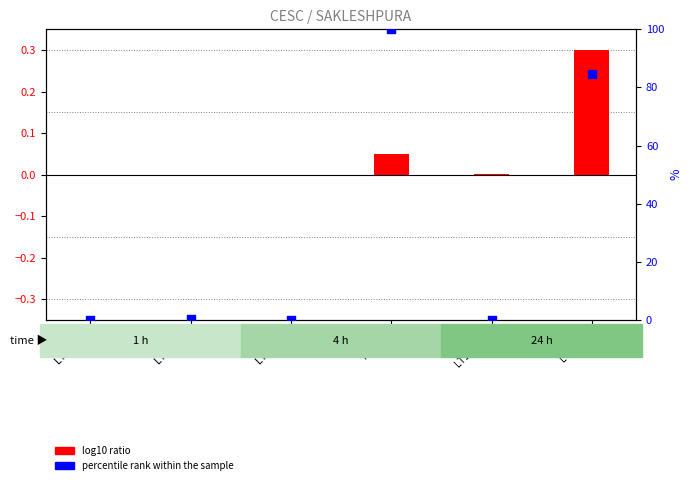

What is the change in value from LT1(4411) to LT2(a)(i)?

+84.7